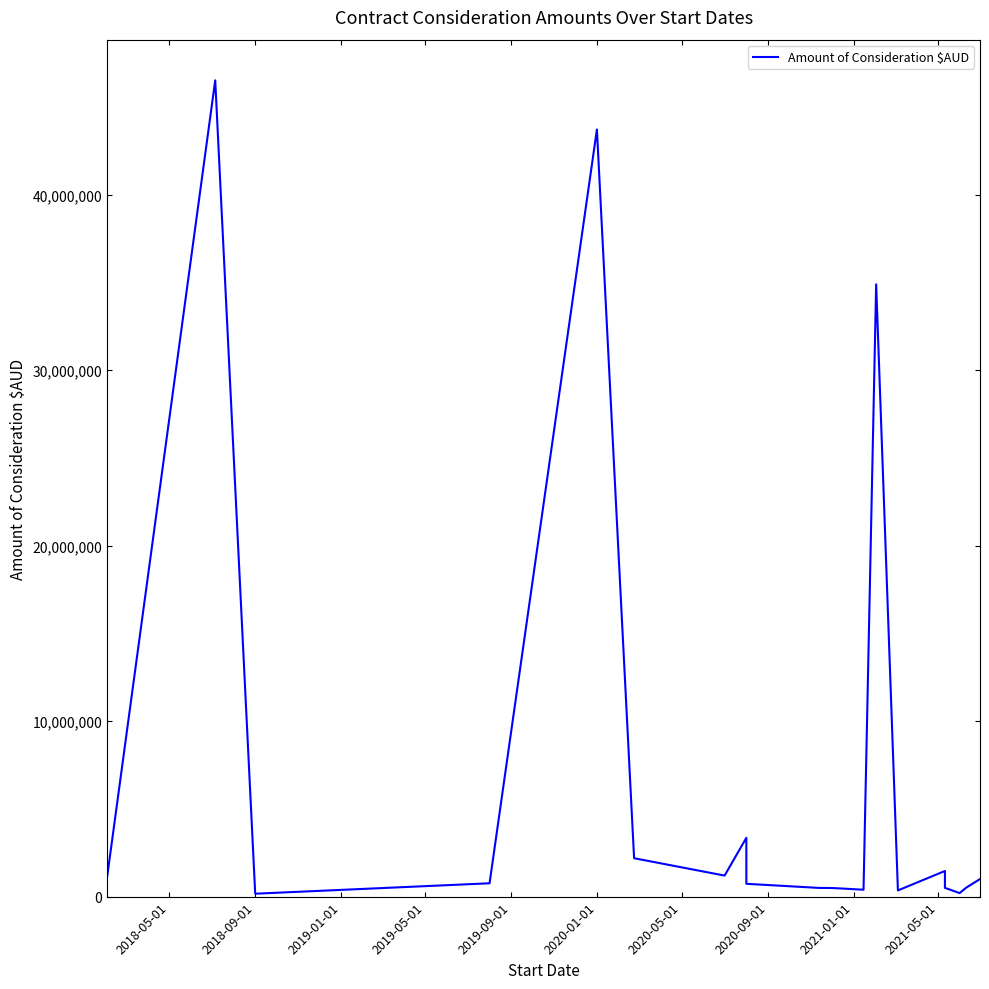

At which label does the data first exceed 759225?

2018-05-01